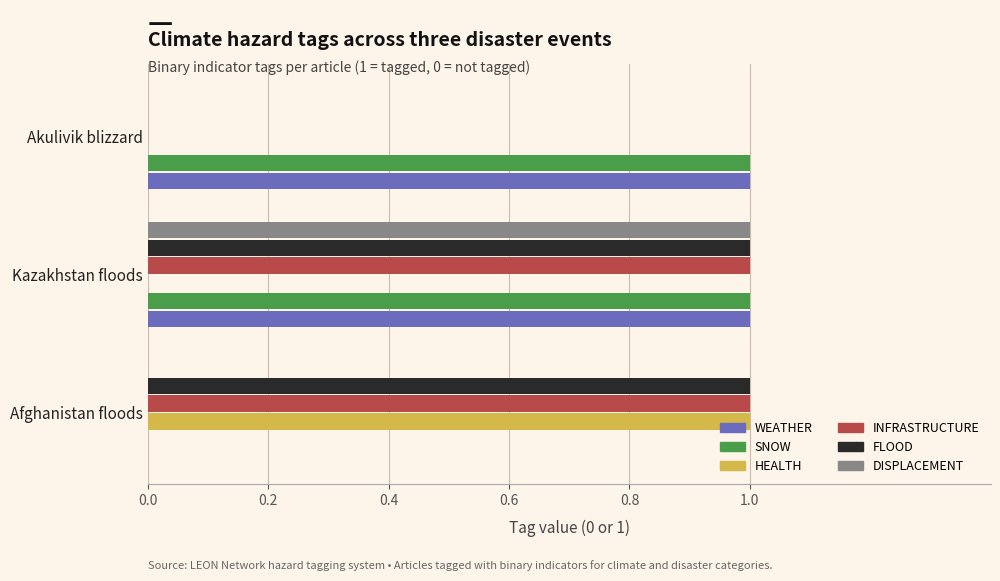

The DISPLACEMENT series shows 0 at Kazakhstan floods. True or false?

False